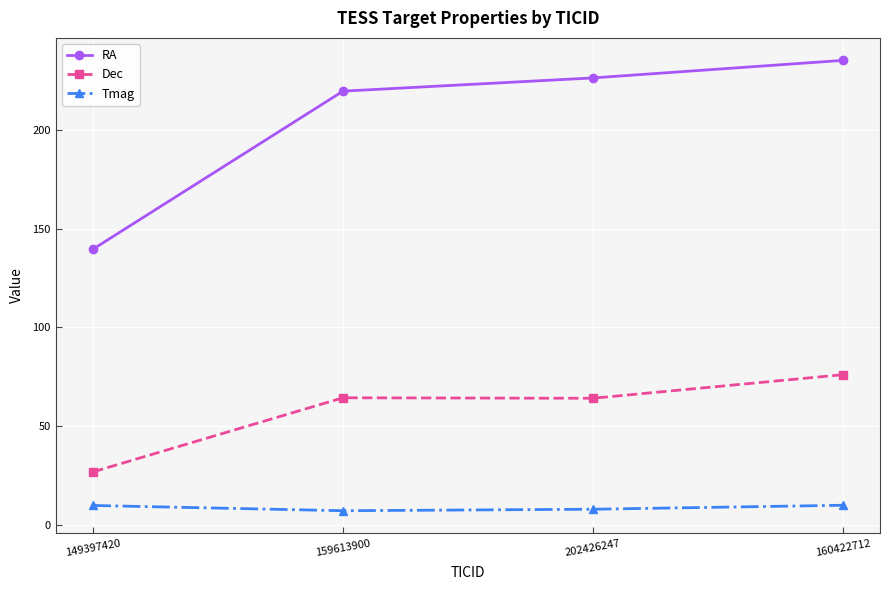

In Dec, how many points are higher than both neighbors (excluding endpoints)?

1